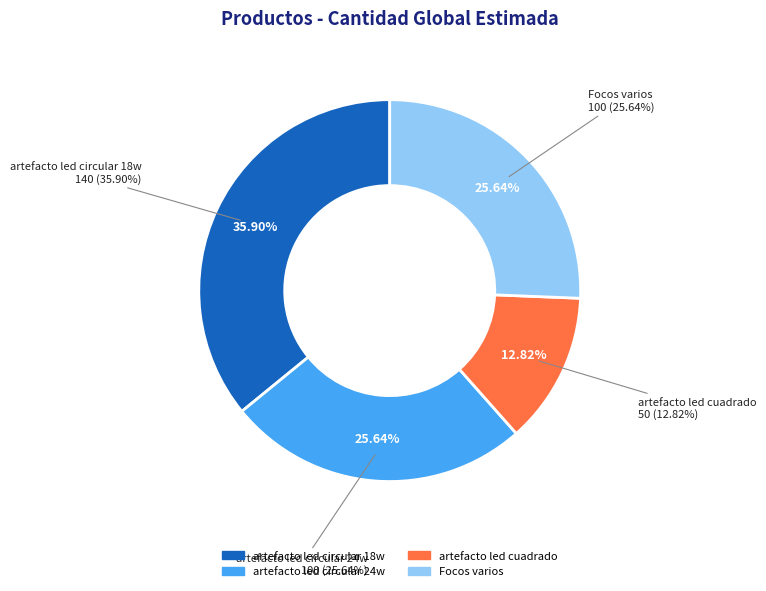

Rank the categories by value from highest to lowest.

artefacto led circular 18w, artefacto led circular 24w, Focos varios, artefacto led cuadrado